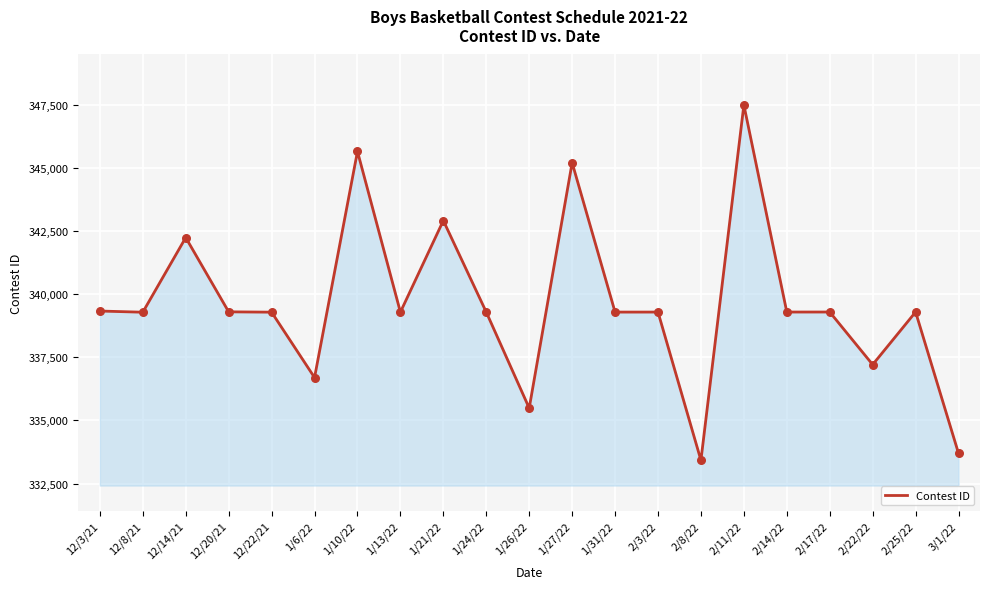

What is the ratio of the value at 1/10/22 to the value at 1/21/22?

1.0